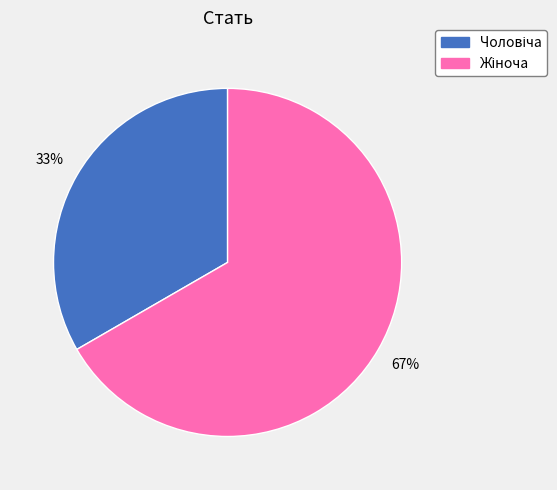

Is there any slice that represents more than half of the pie?

Yes